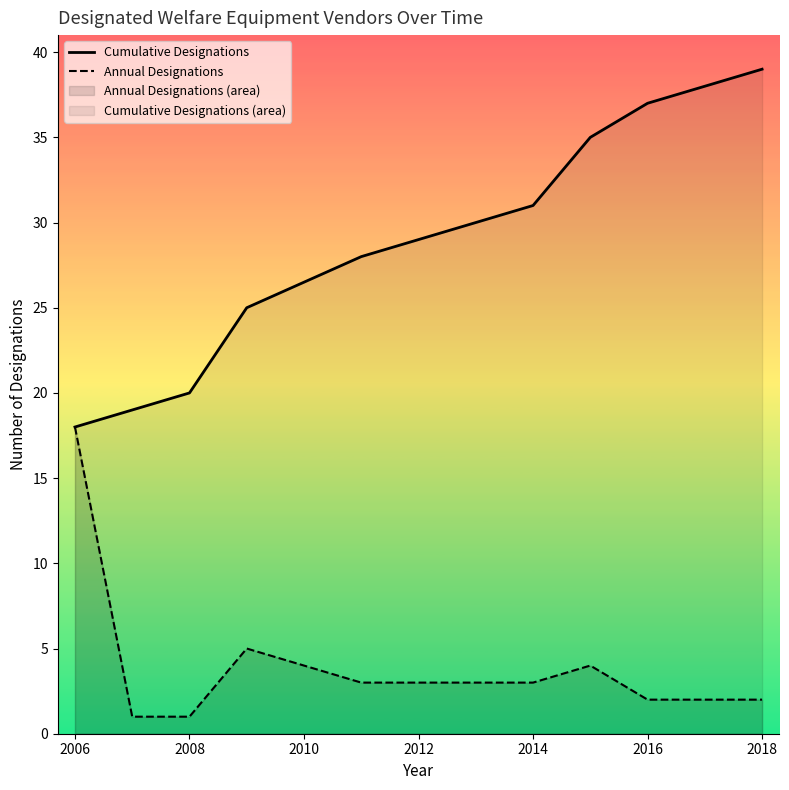

True or false: Annual Designations has a value of 5 at 2016.

False